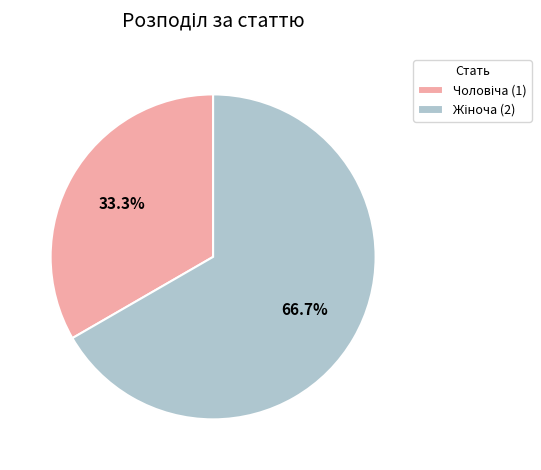

Does any single category account for the majority?

Yes